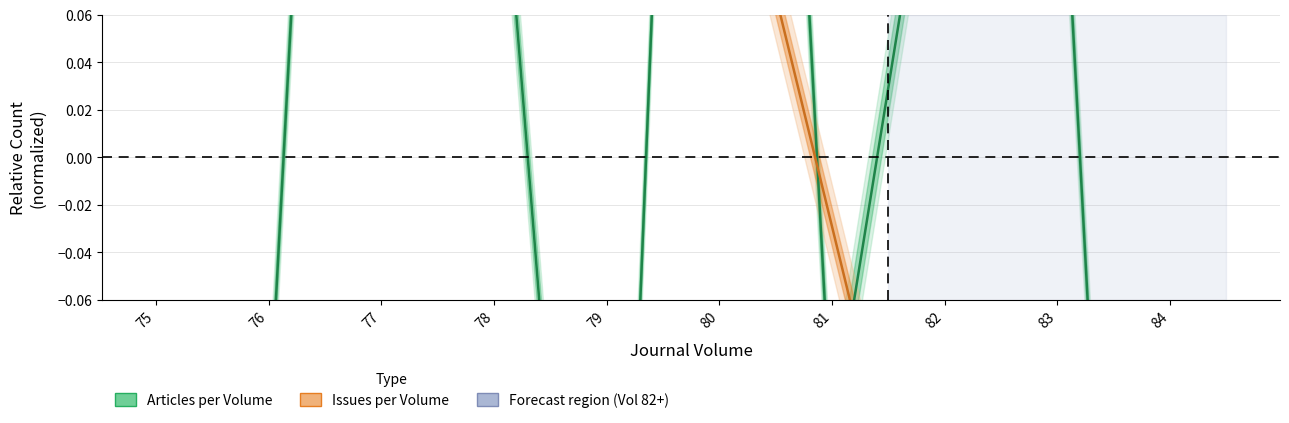

Rank the series by their maximum value, from lowest to highest.

Issues per Volume, Articles per Volume